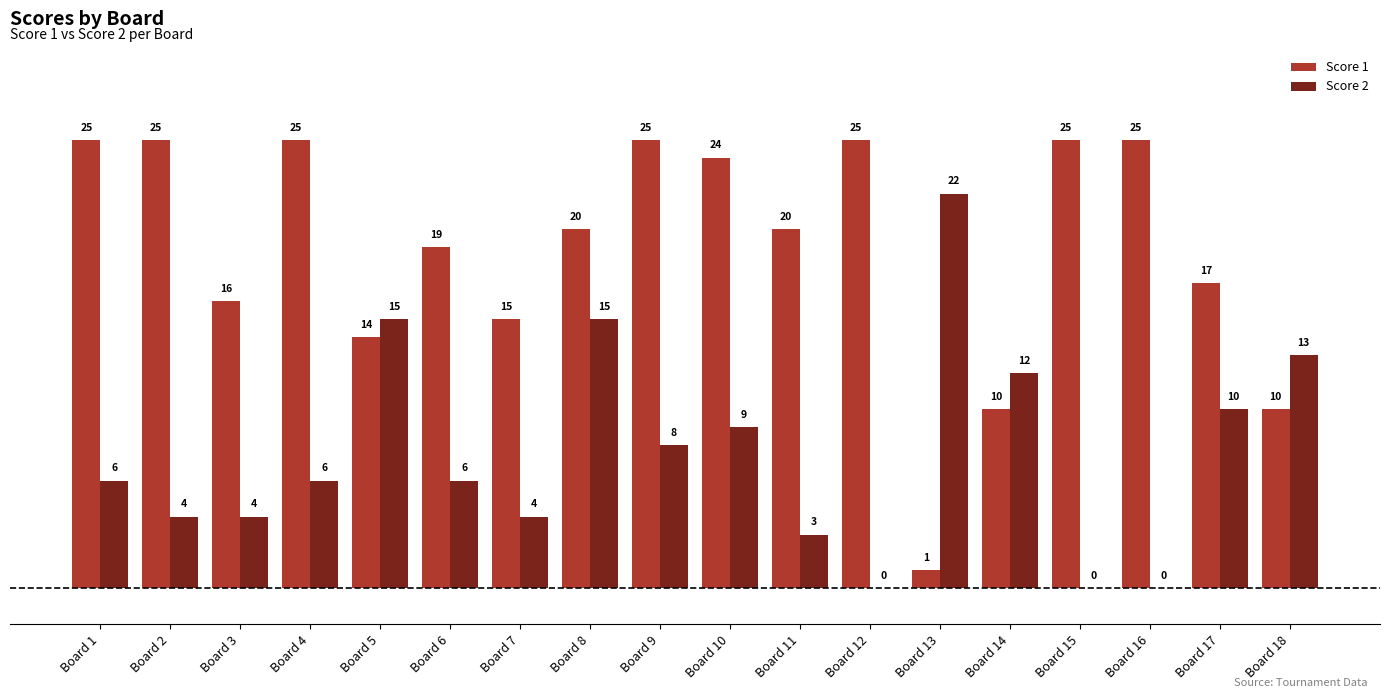

Does the chart contain stacked bars?

No